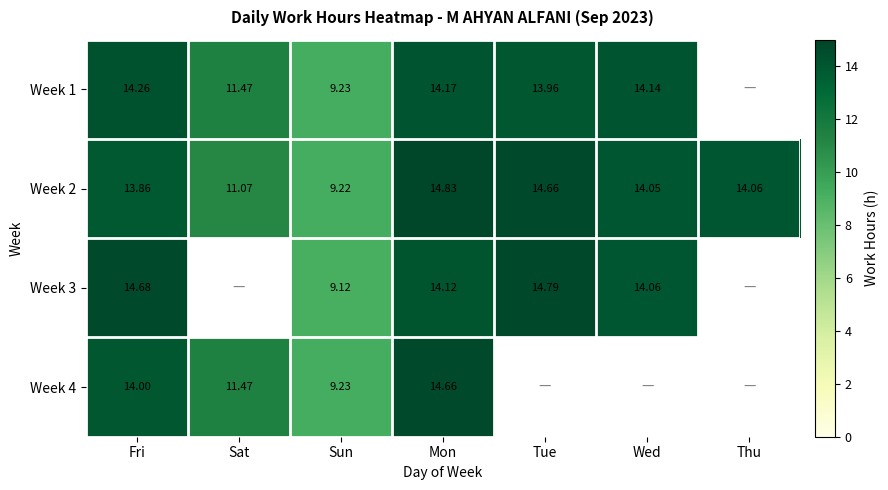

Where does the Week 2 series first go above 14?

Mon